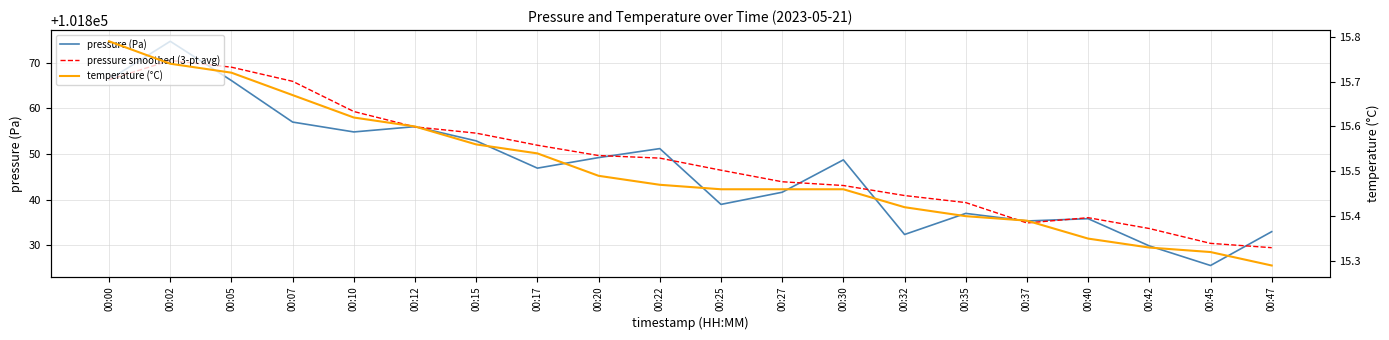

Is this an area chart (filled region under the line)?

No